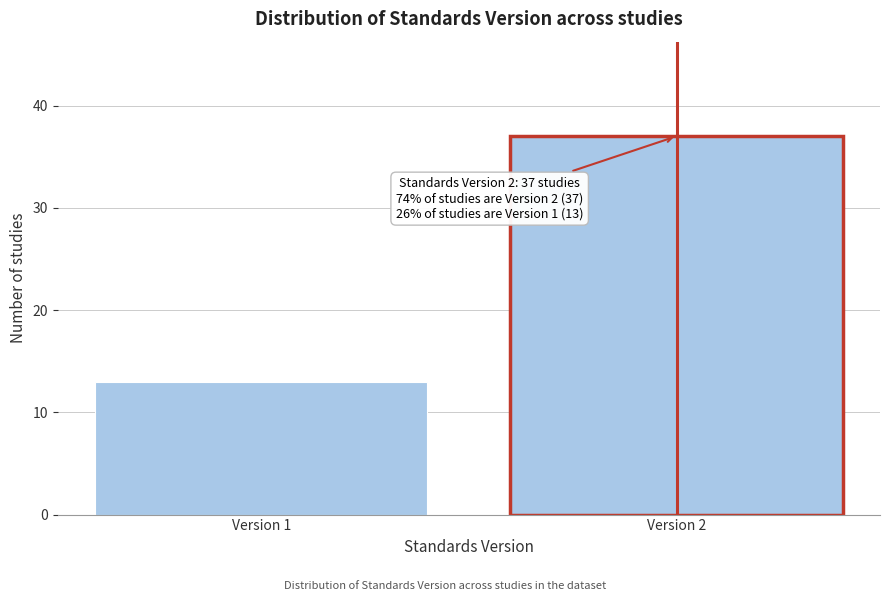

Reading left to right, transcribe all the data shown in this chart.

13	37